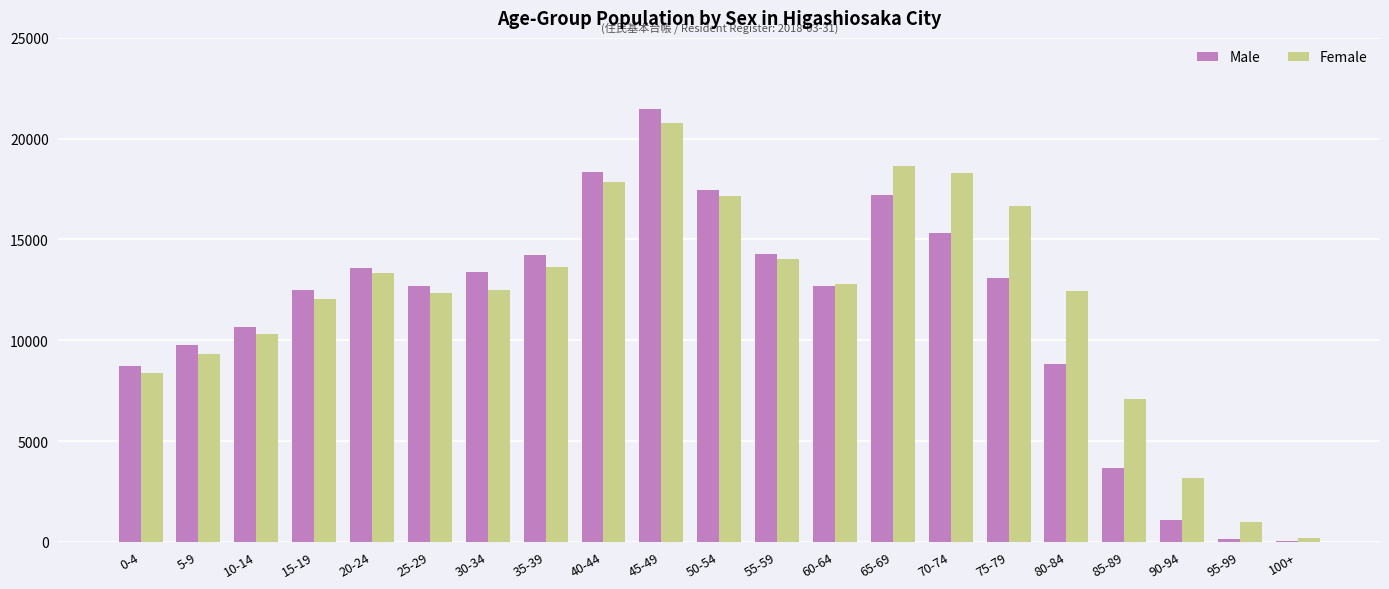

Which series changed the most between 30-34 and 80-84?

Male